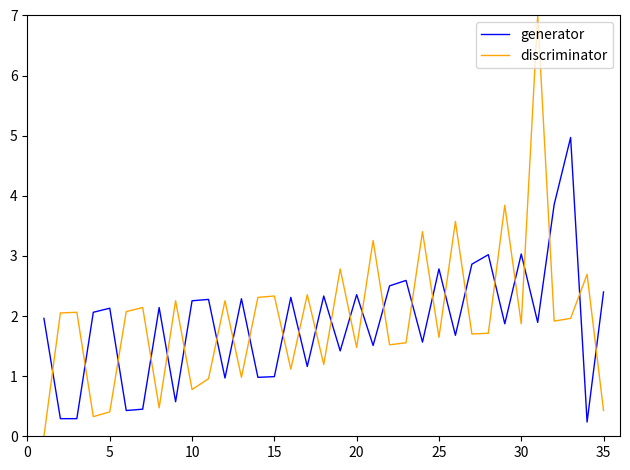

How many times do generator and discriminator cross each other?

26